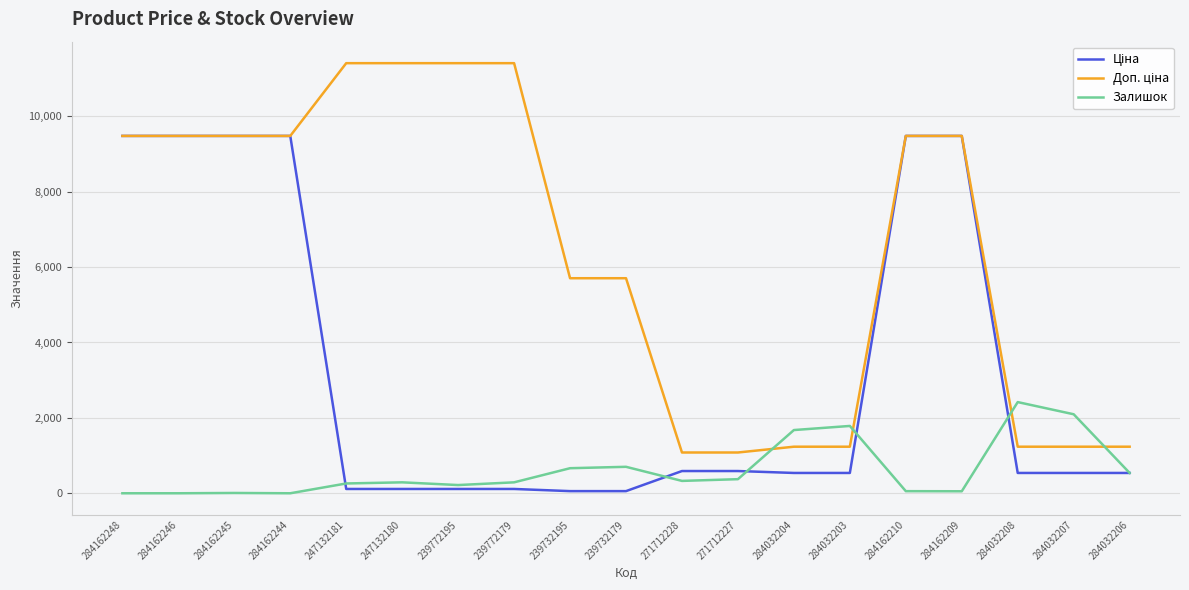

True or false: Залишок has a value of 0.0 at 284162246.

True